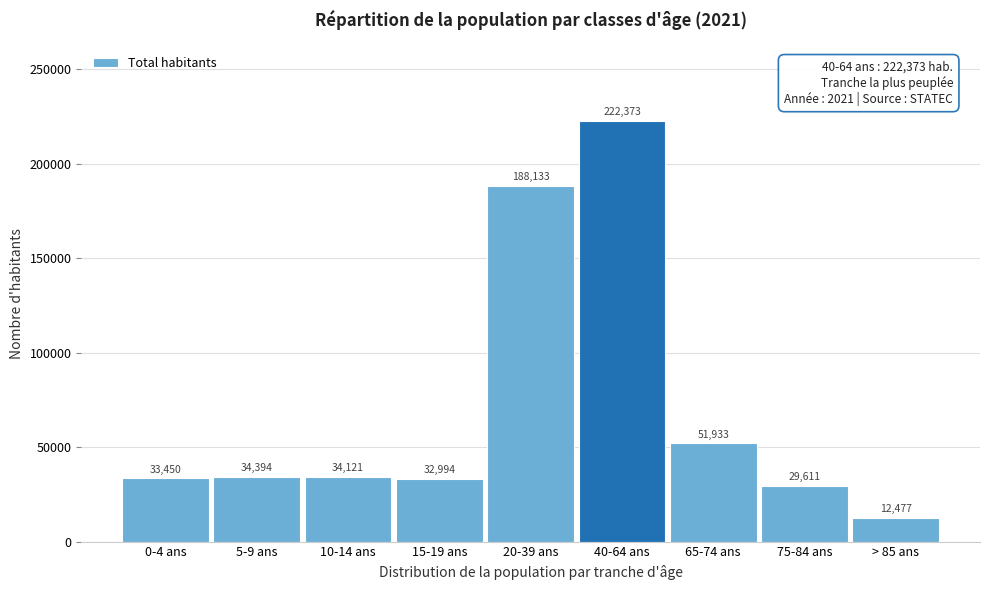

Reading left to right, extract all data points from this chart.

33450	34394	34121	32994	188133	222373	51933	29611	12477